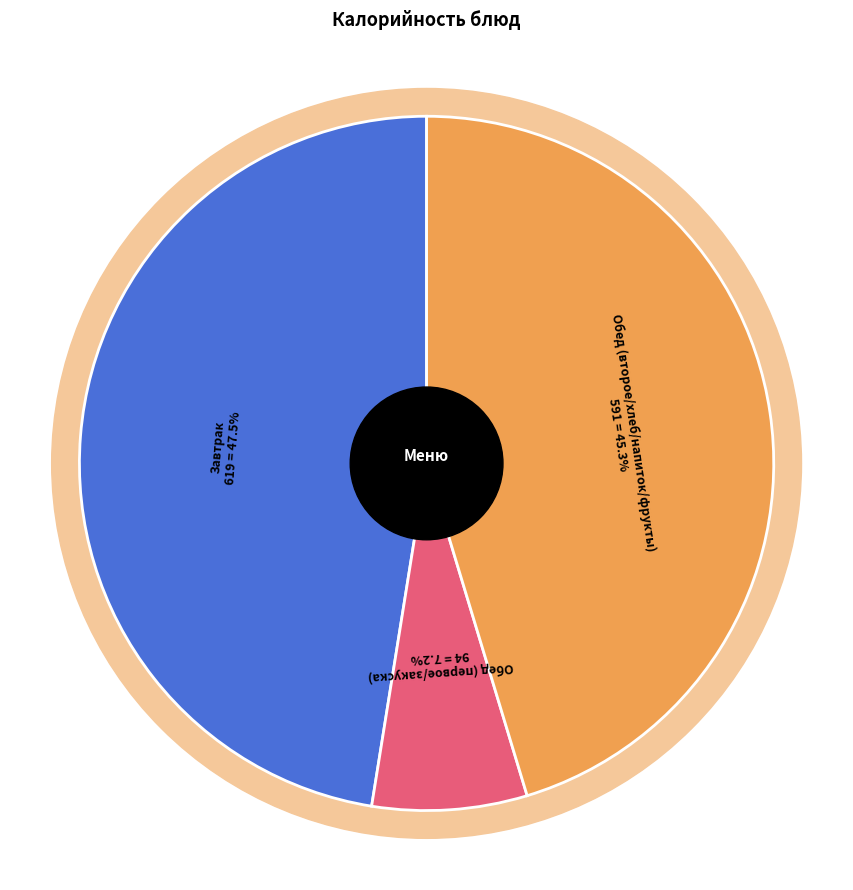

Combined, do Борщ с капустой and жаркое по-домашнему account for over 50%?

No